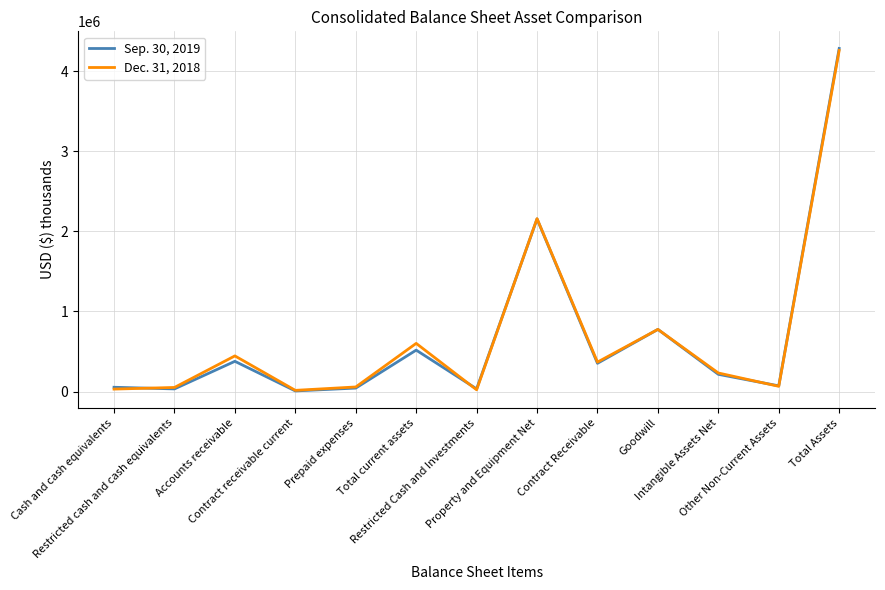

Does the chart have visible grid lines?

Yes